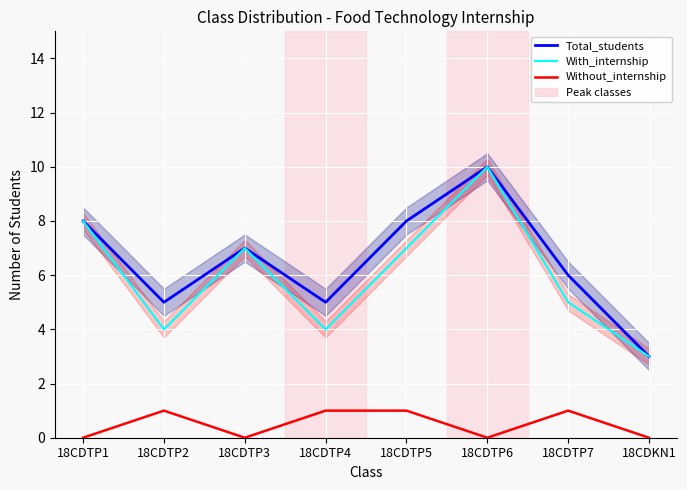

True or false: With_internship and Total_students cross at least once.

False